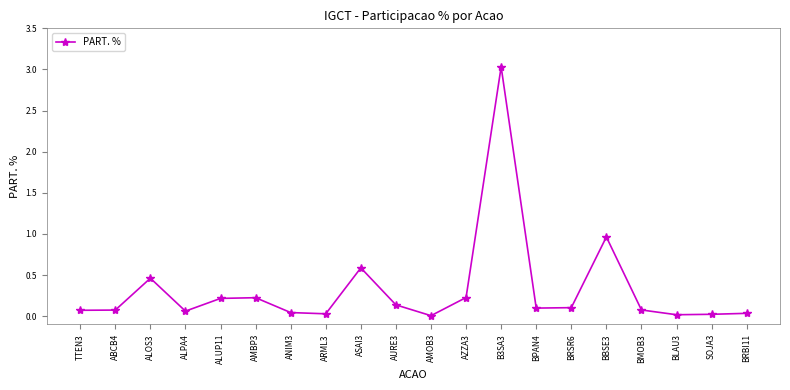

What is the change in value from ABCB4 to ASAI3?

+0.5